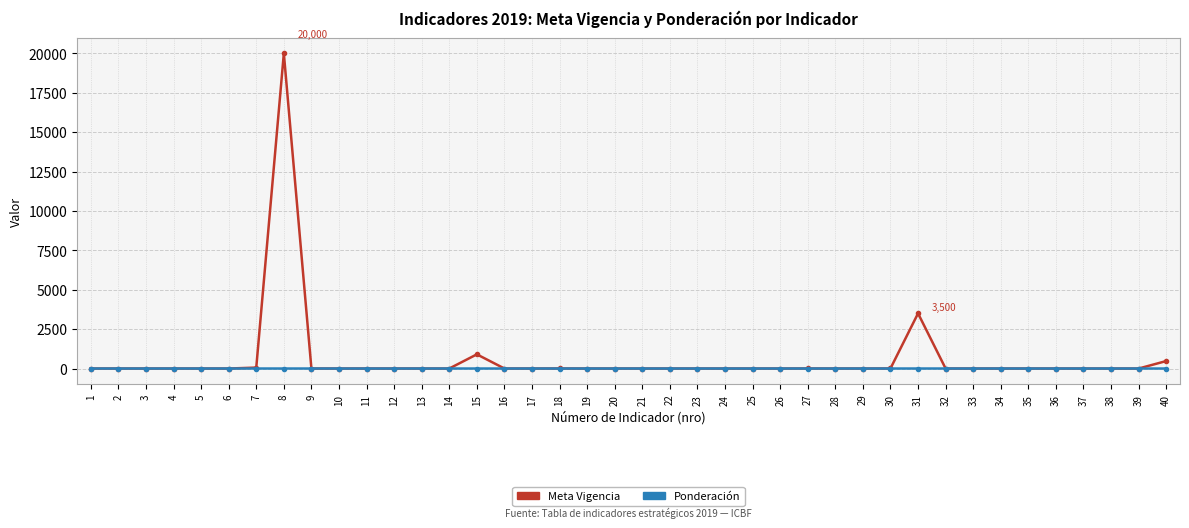

What is the sum of the Meta Vigencia values at 40 and 2?

476.0